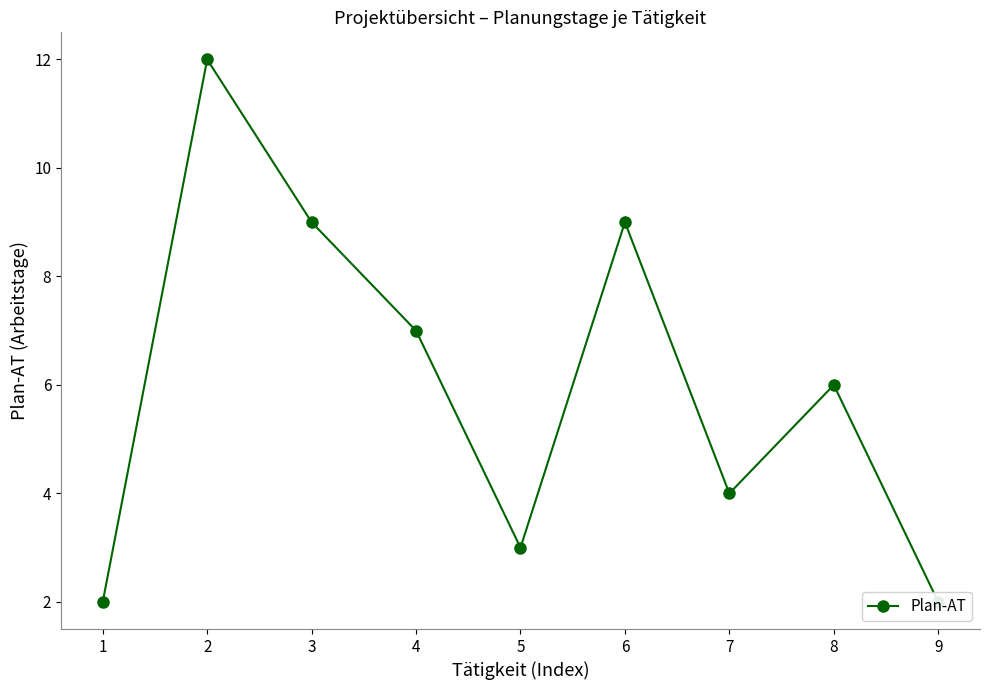

What is the value of the 2nd point from the left?

12